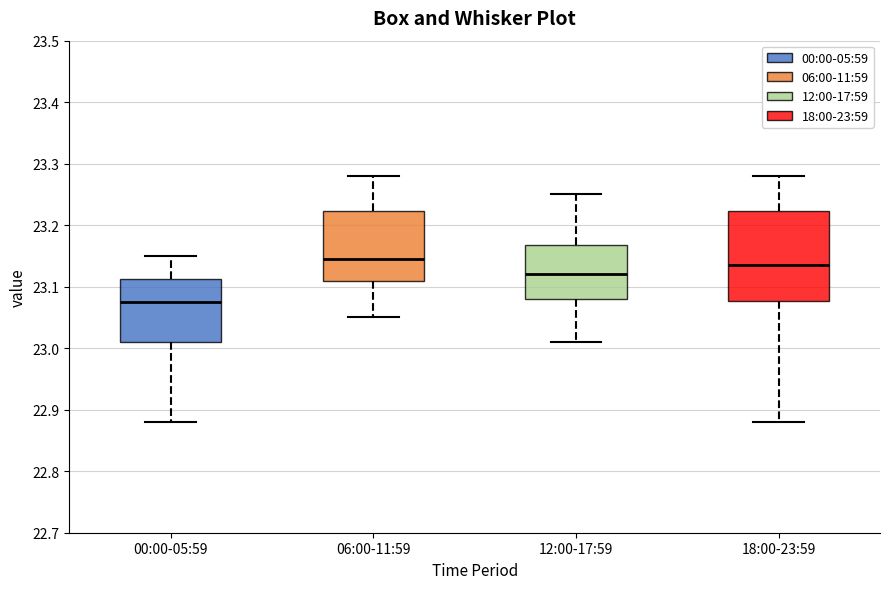

Which box has the lowest median line?

00:00-05:59